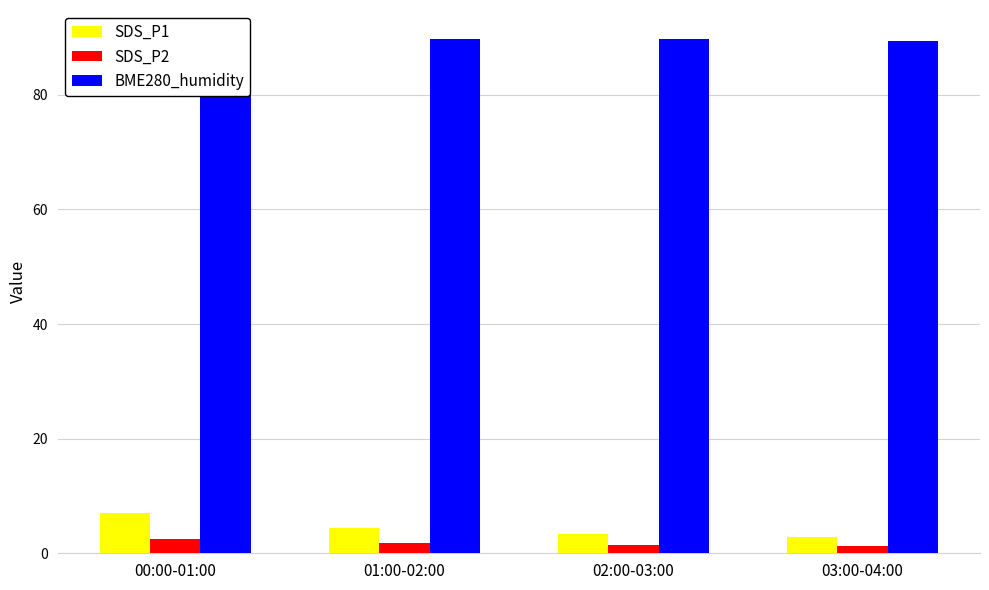

How many values in the SDS_P1 series are below 4?

2